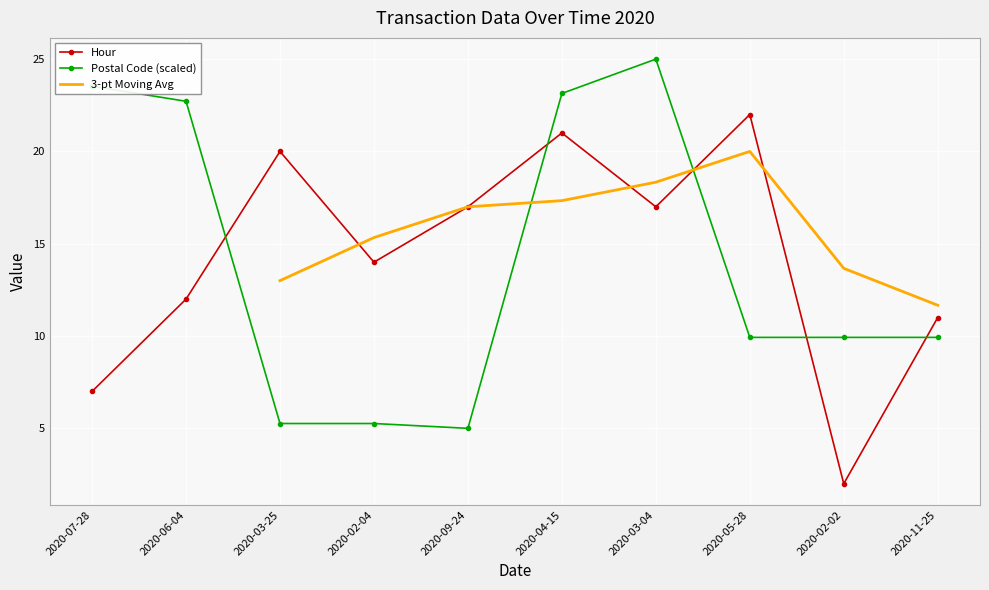

What is the difference between the maximum and minimum values in the Postal Code series?

20.0